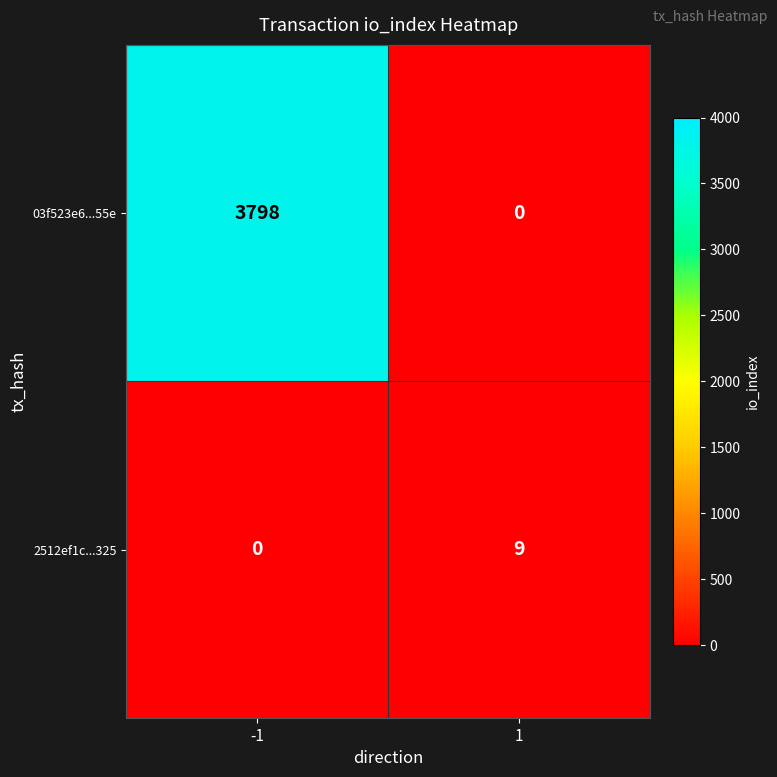

The value of 03f523e6...55e at 1 is 0. True or false?

True